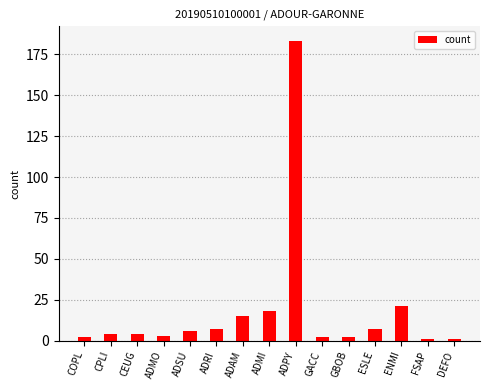

What is the sum of all values?

276